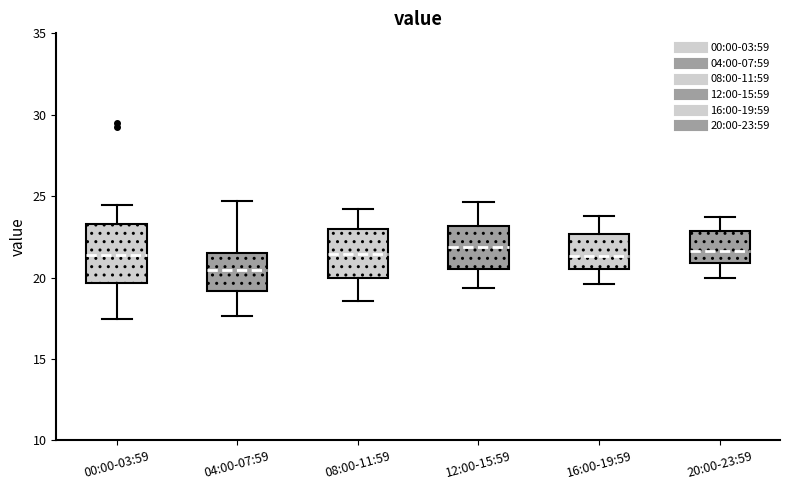

Which box is the tallest, from its lower edge to its upper edge?

00:00-03:59